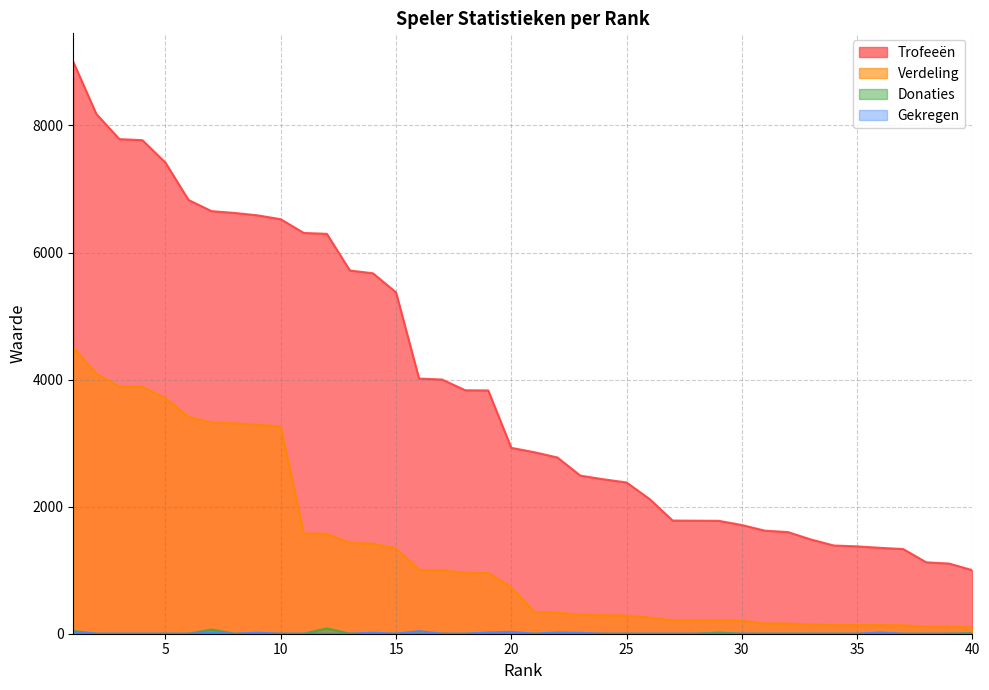

What value does the Donaties series have at 7?

66